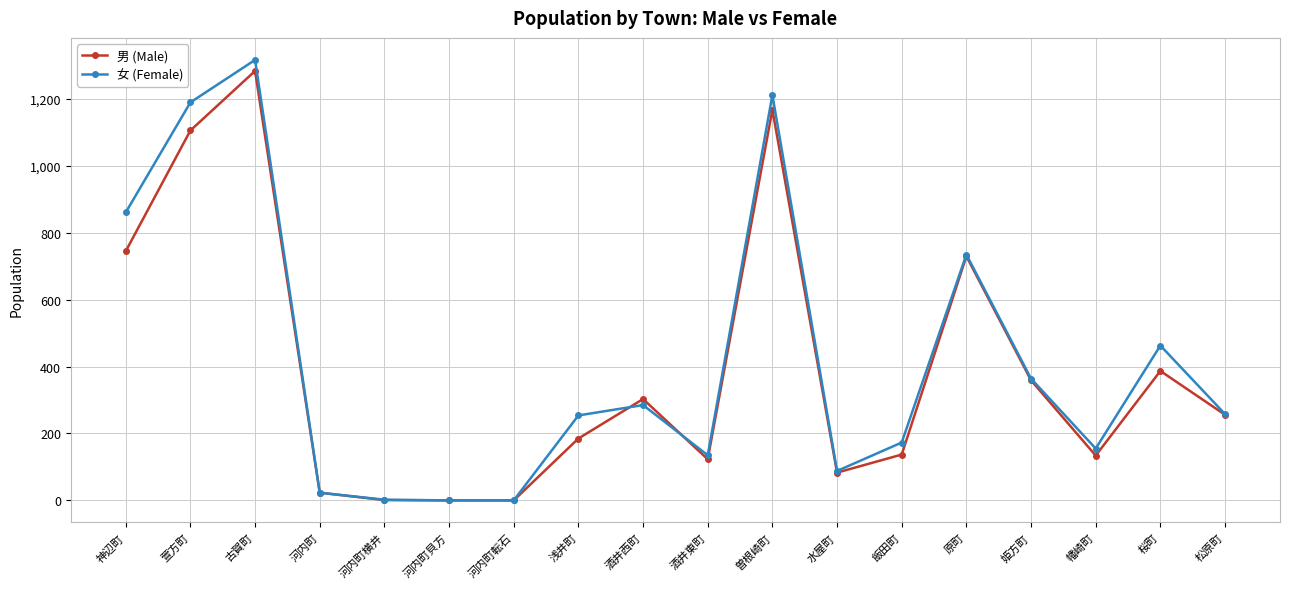

Where is the first local maximum for 女 (Female)?

古賀町